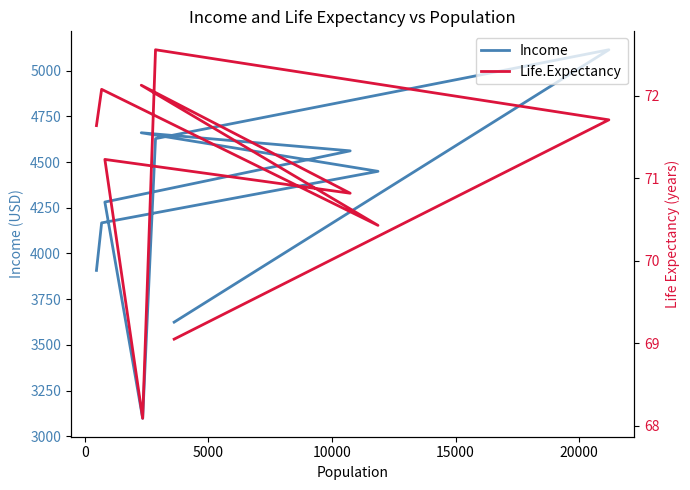

The value of Income at 9 is 5752.8. True or false?

False